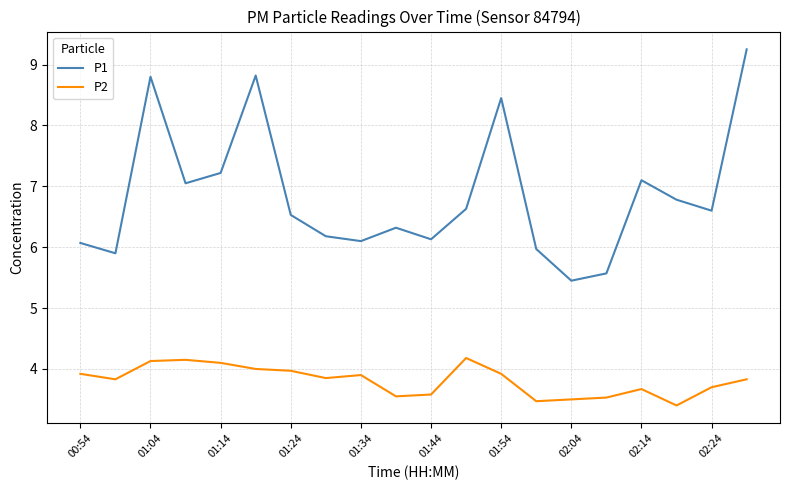

What is the lowest value of the P1 series?

5.5